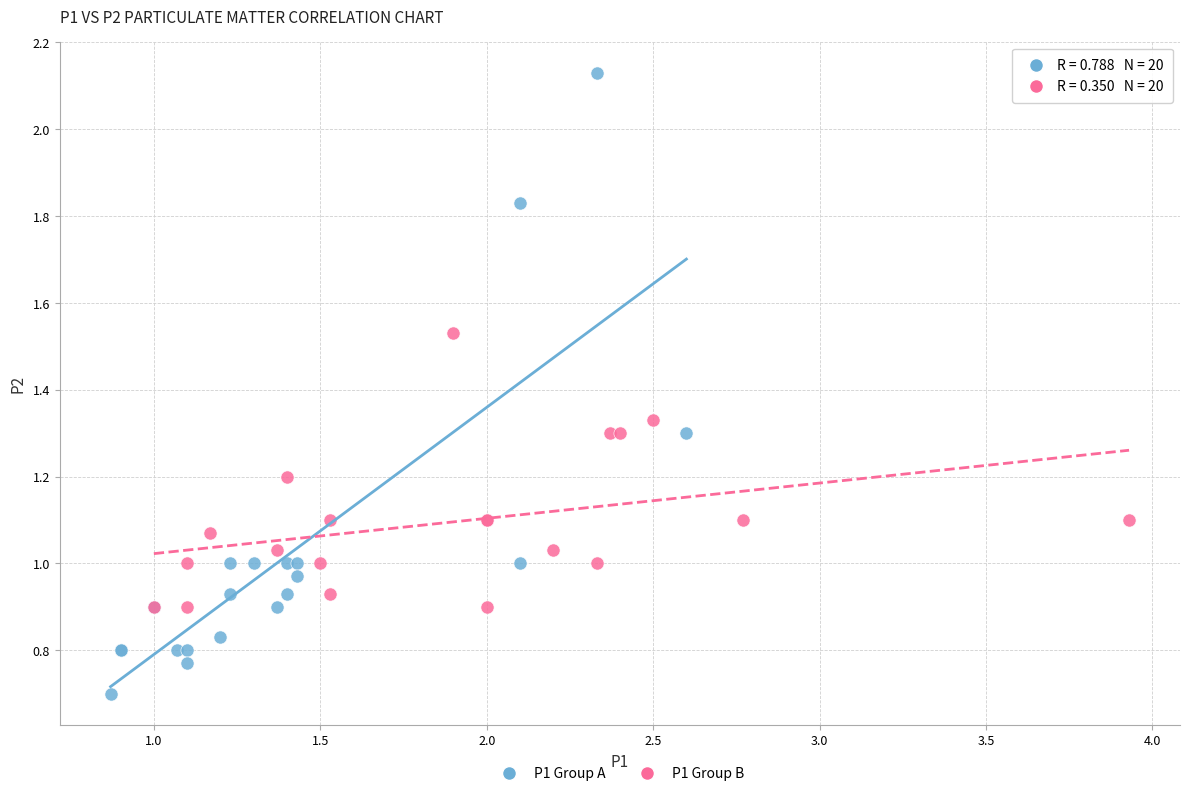

What are all the series names shown in the legend?

P1 Group A, P1 Group B